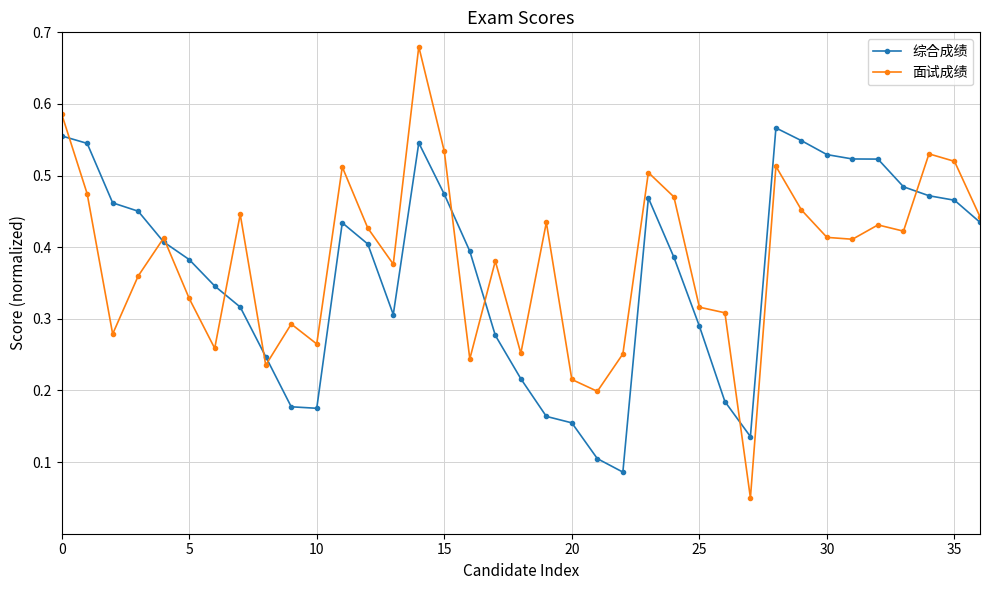

At how many categories does at least one series exceed 0?

37